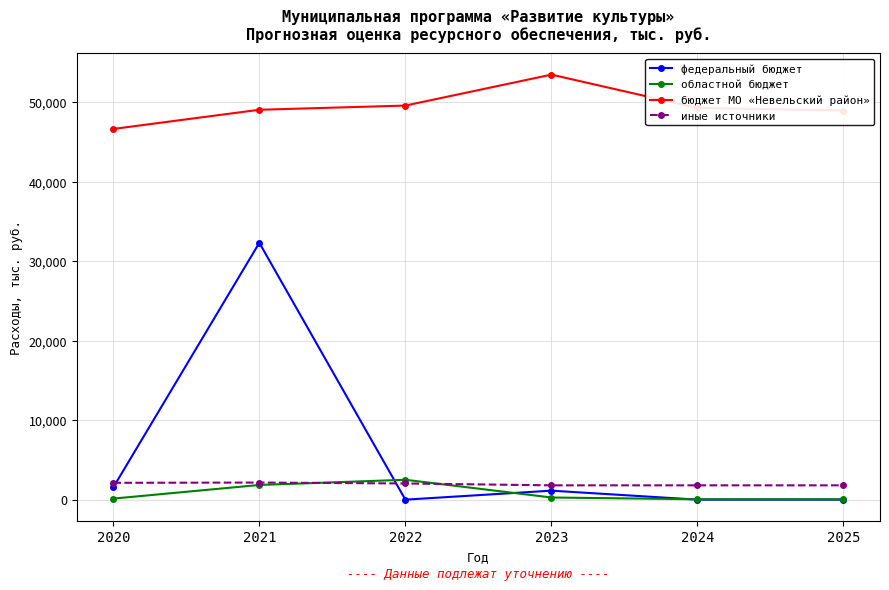

True or false: бюджет МО «Невельский район» and областной бюджет cross at least once.

False